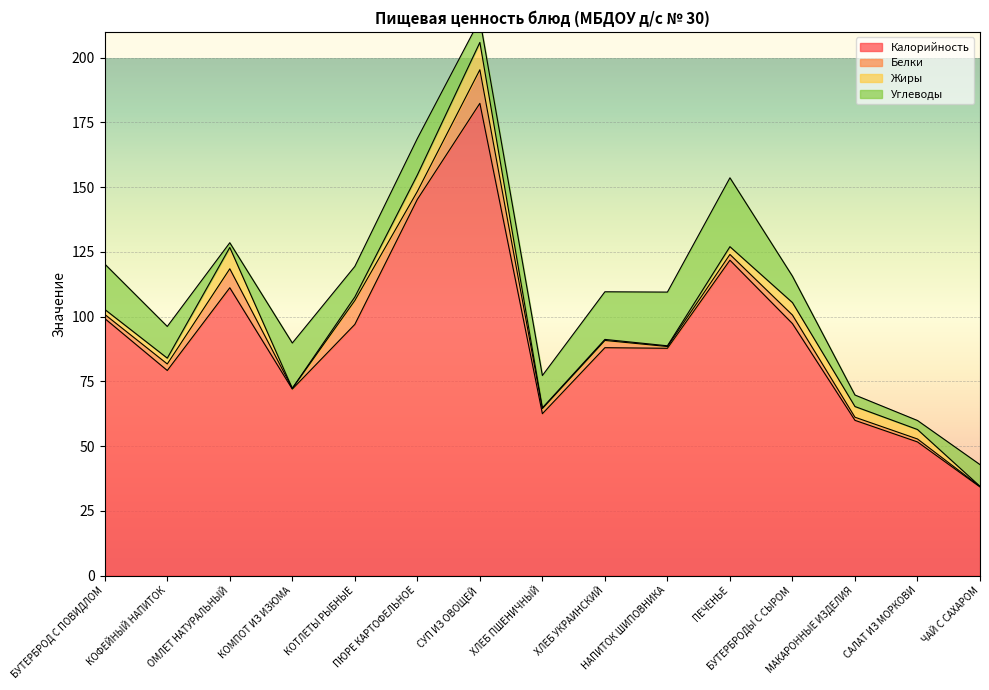

True or false: Жиры has a value of 5.4 at ОМЛЕТ НАТУРАЛЬНЫЙ.

False